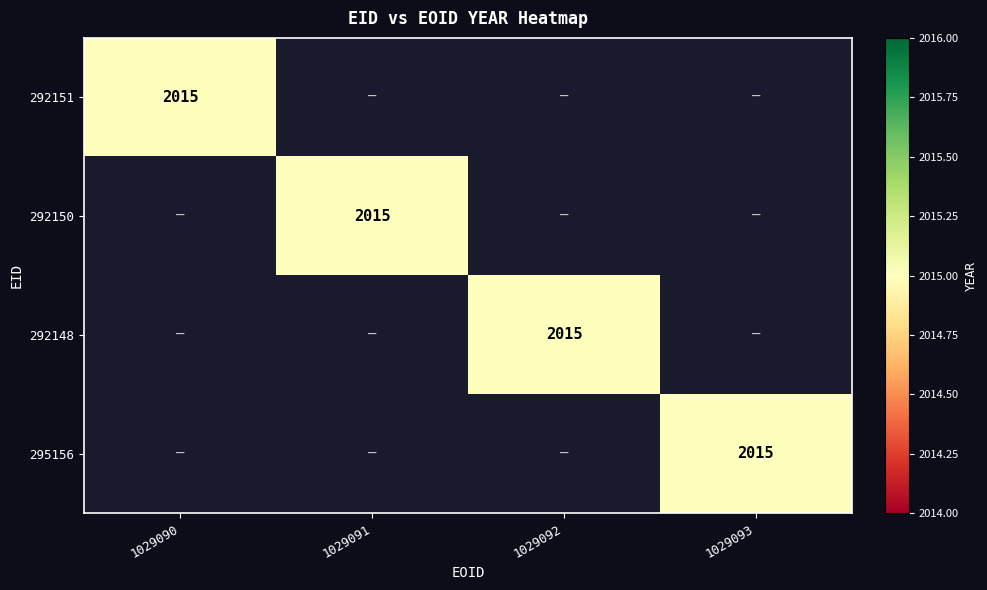

True or false: 295156 has a value of 0 at 1029092.

True